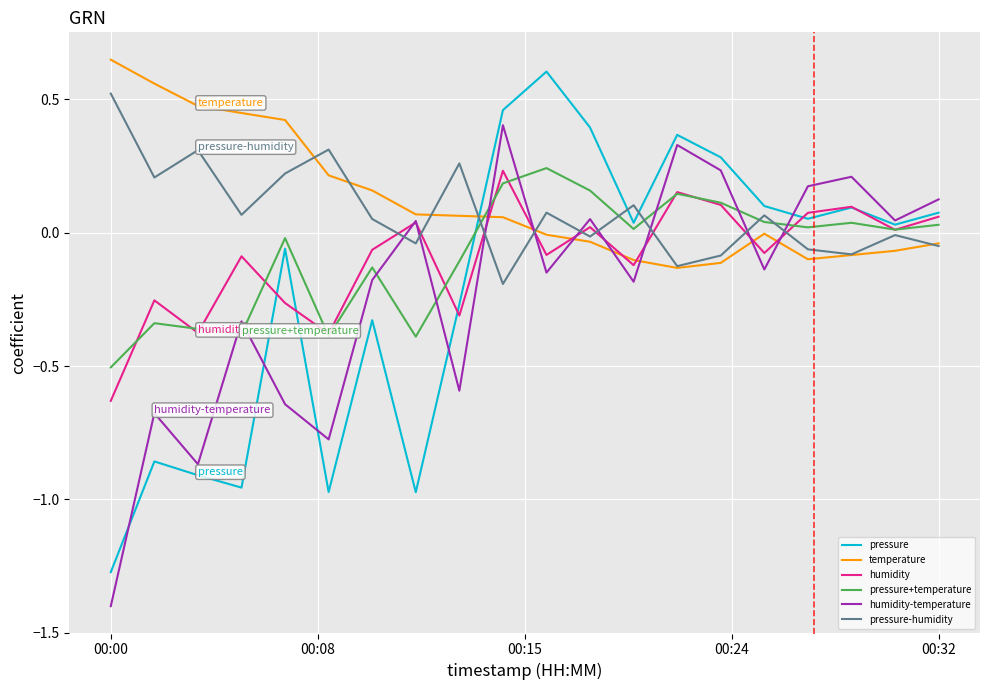

What is the smallest value displayed?

-1.4